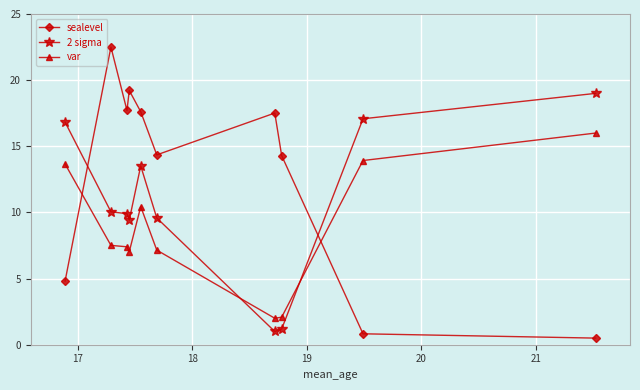

What is the value of the sealevel point at the 1st from the left?

4.8